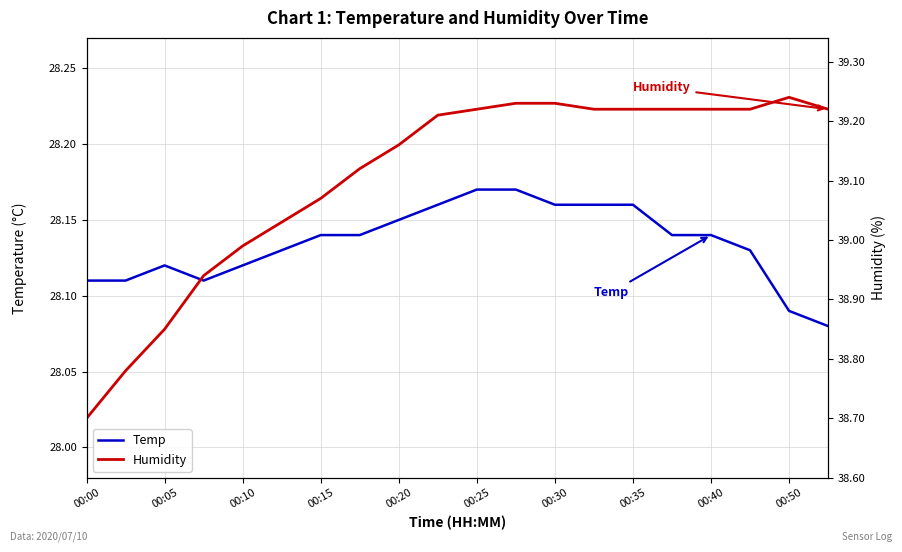

List the series in order of their peak value, highest first.

Humidity, Temp